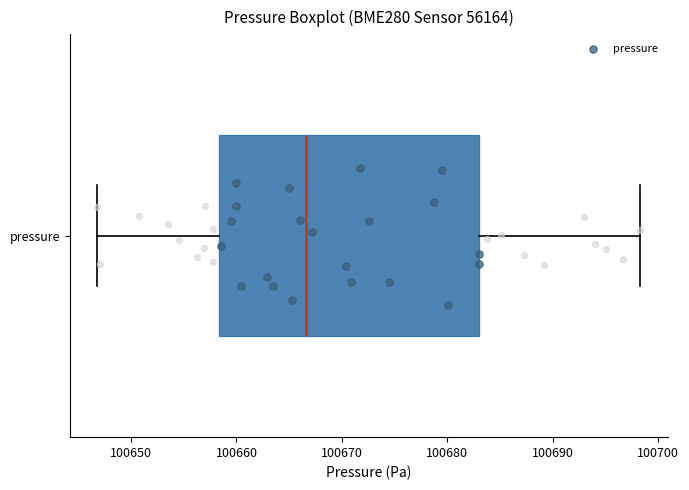

Read this box plot against the x-axis: the position of the median line, the range covered by the box, and the ends of both whiskers. The values are not printed on the chart, so give them approximately, as read against the axis.

median 100667, box 100658 to 100683, whiskers 100647 to 100698